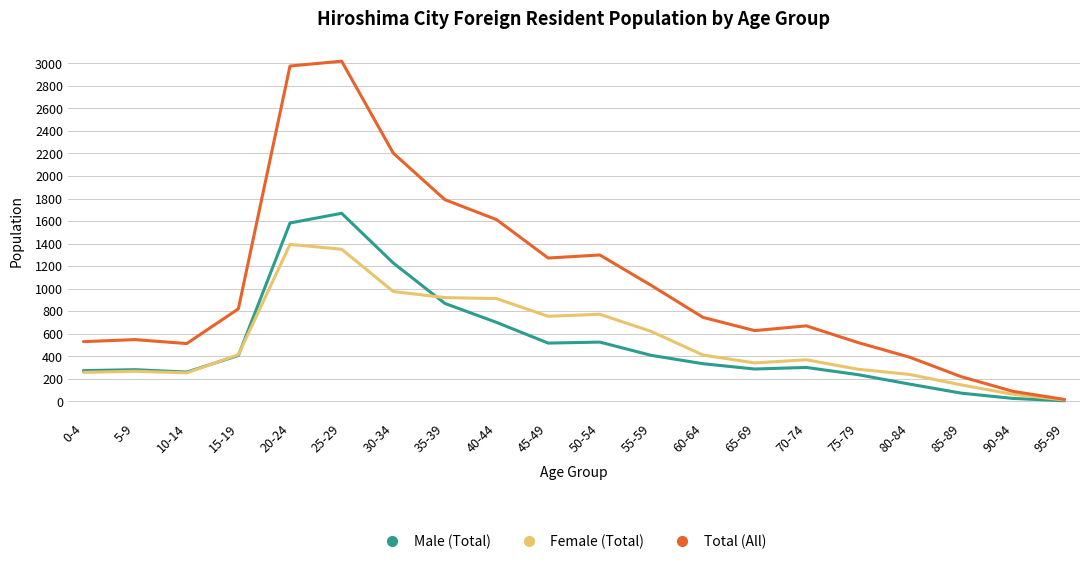

Rank the series by their maximum value, from highest to lowest.

Total (All), Male (Total), Female (Total)